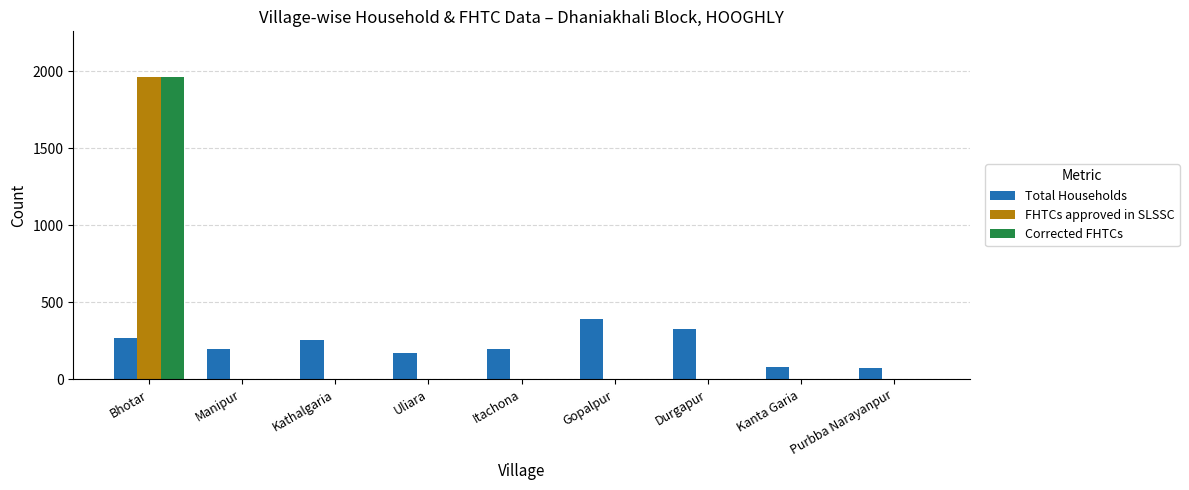

What is the average value of the Corrected FHTCs series?

218